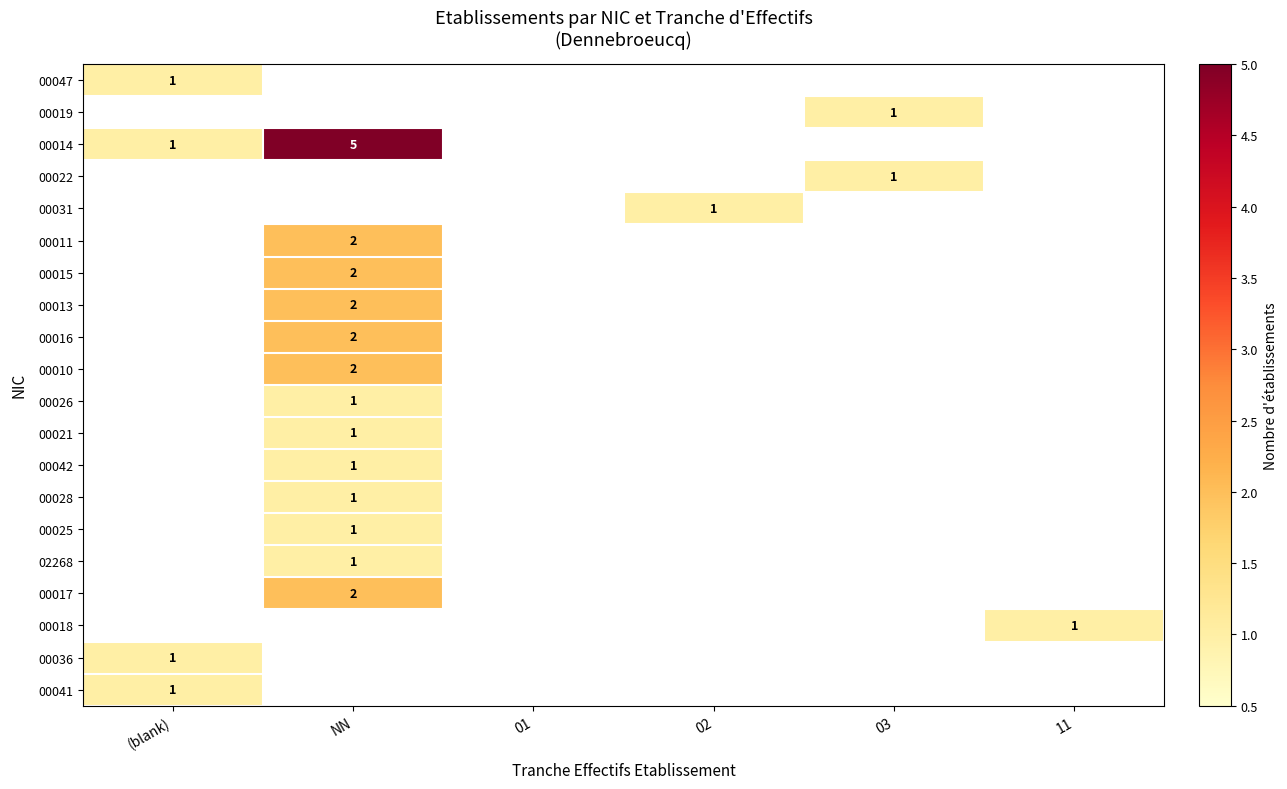

The 00042 series shows 1 at NN. True or false?

True